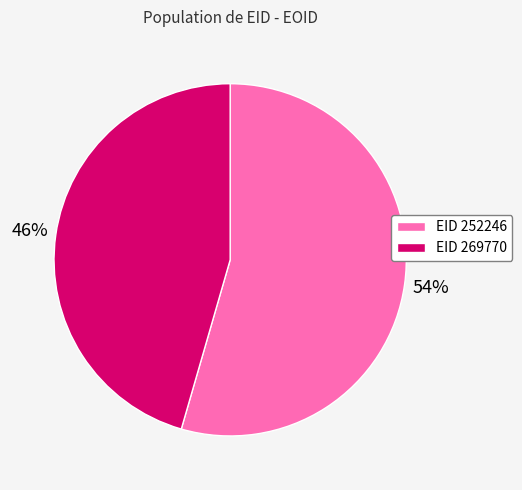

Is there a majority slice in this chart?

Yes